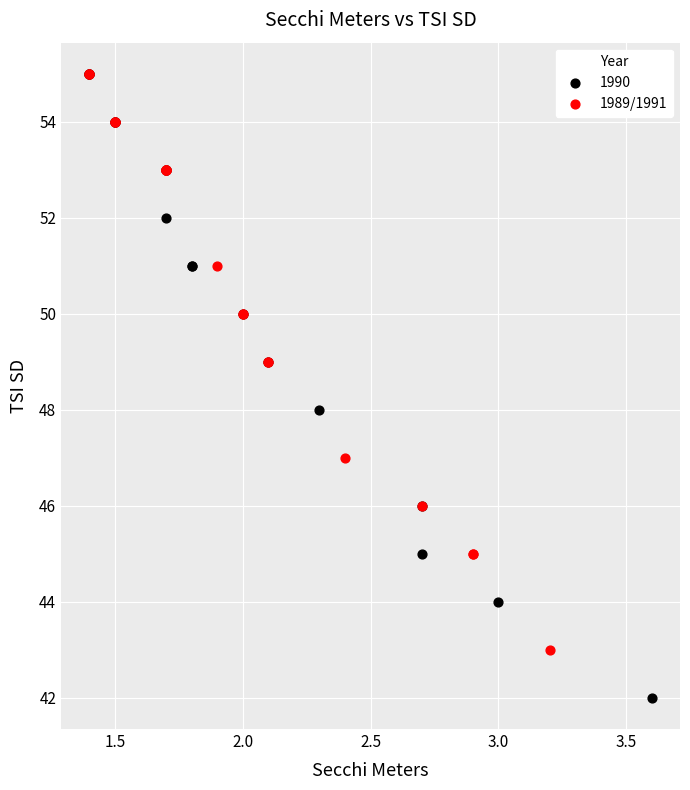

Which series reaches the minimum Y coordinate?

1990